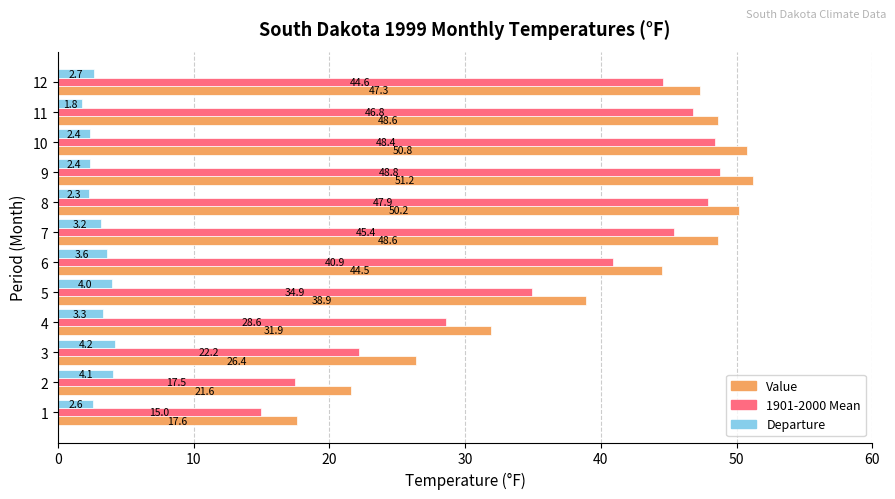

Is the value of Value at 11 greater than the value of 1901-2000 Mean at 11?

Yes